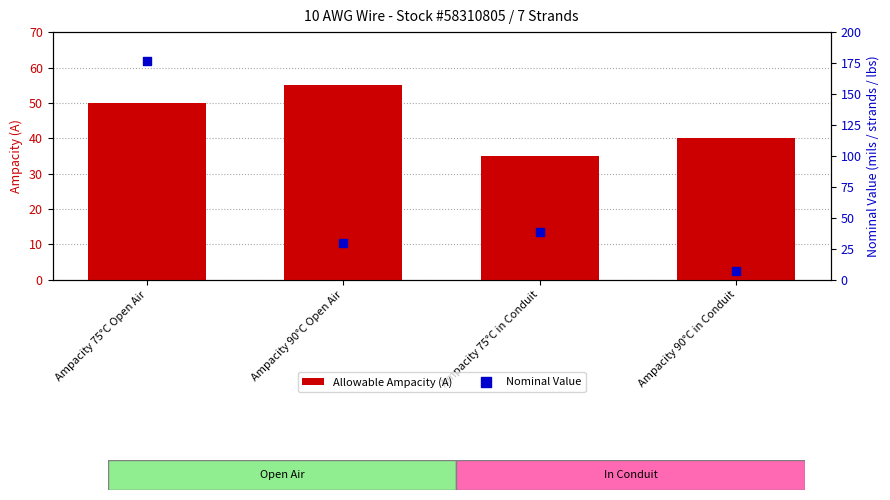

Which series contains the highest Y value?

Nominal Value